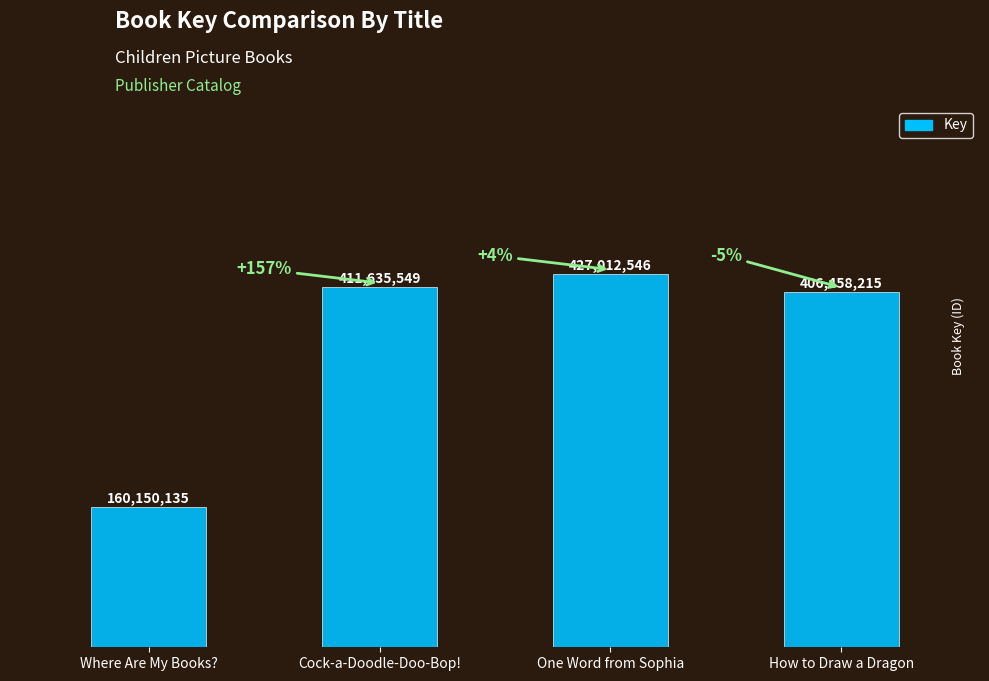

List the labels in order of value, largest first.

One Word from Sophia, Cock-a-Doodle-Doo-Bop!, How to Draw a Dragon, Where Are My Books?